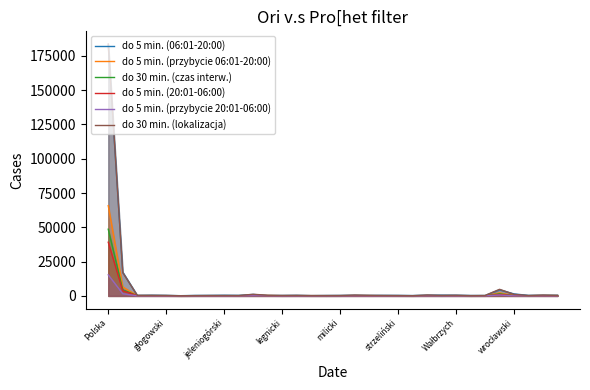

How many data points in do 30 min. (czas interw.) are above 128?

15